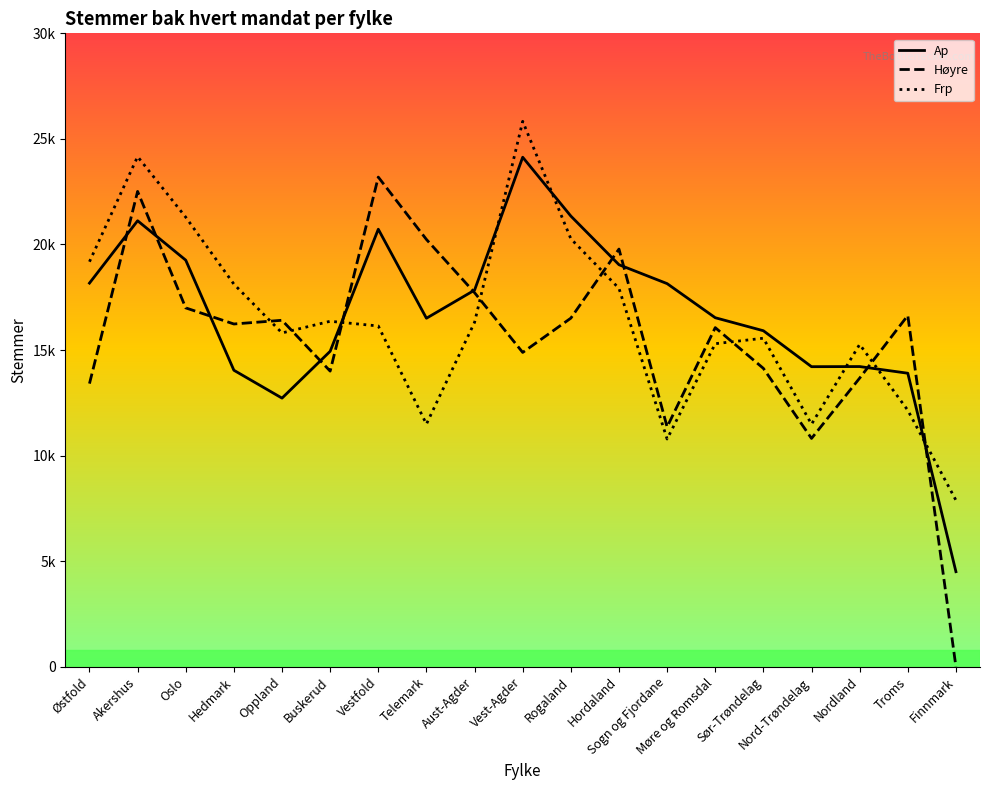

What is the maximum value for Frp?

25832